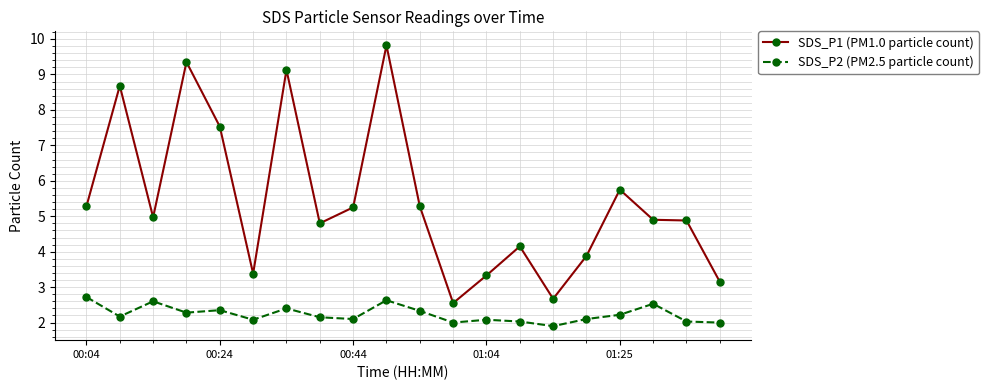

At how many categories does at least one series exceed 4?

14